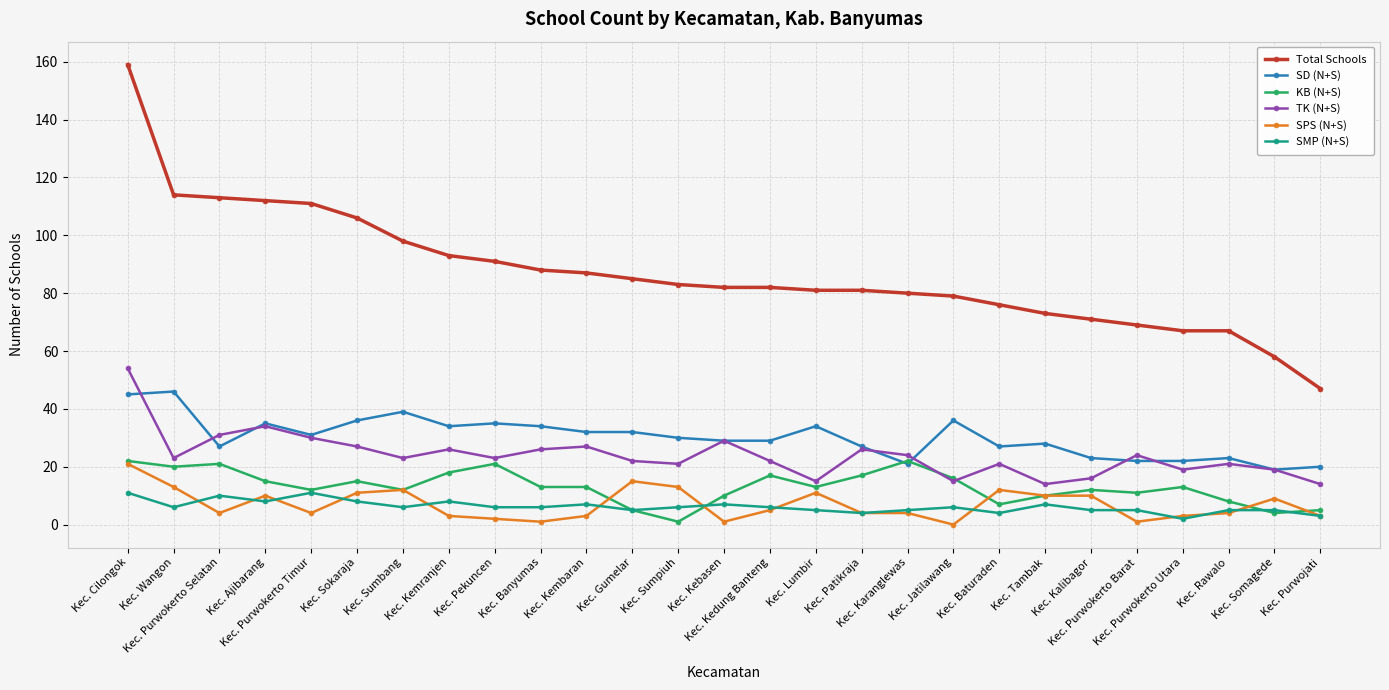

At which label does Total Schools reach its peak?

Kec. Cilongok